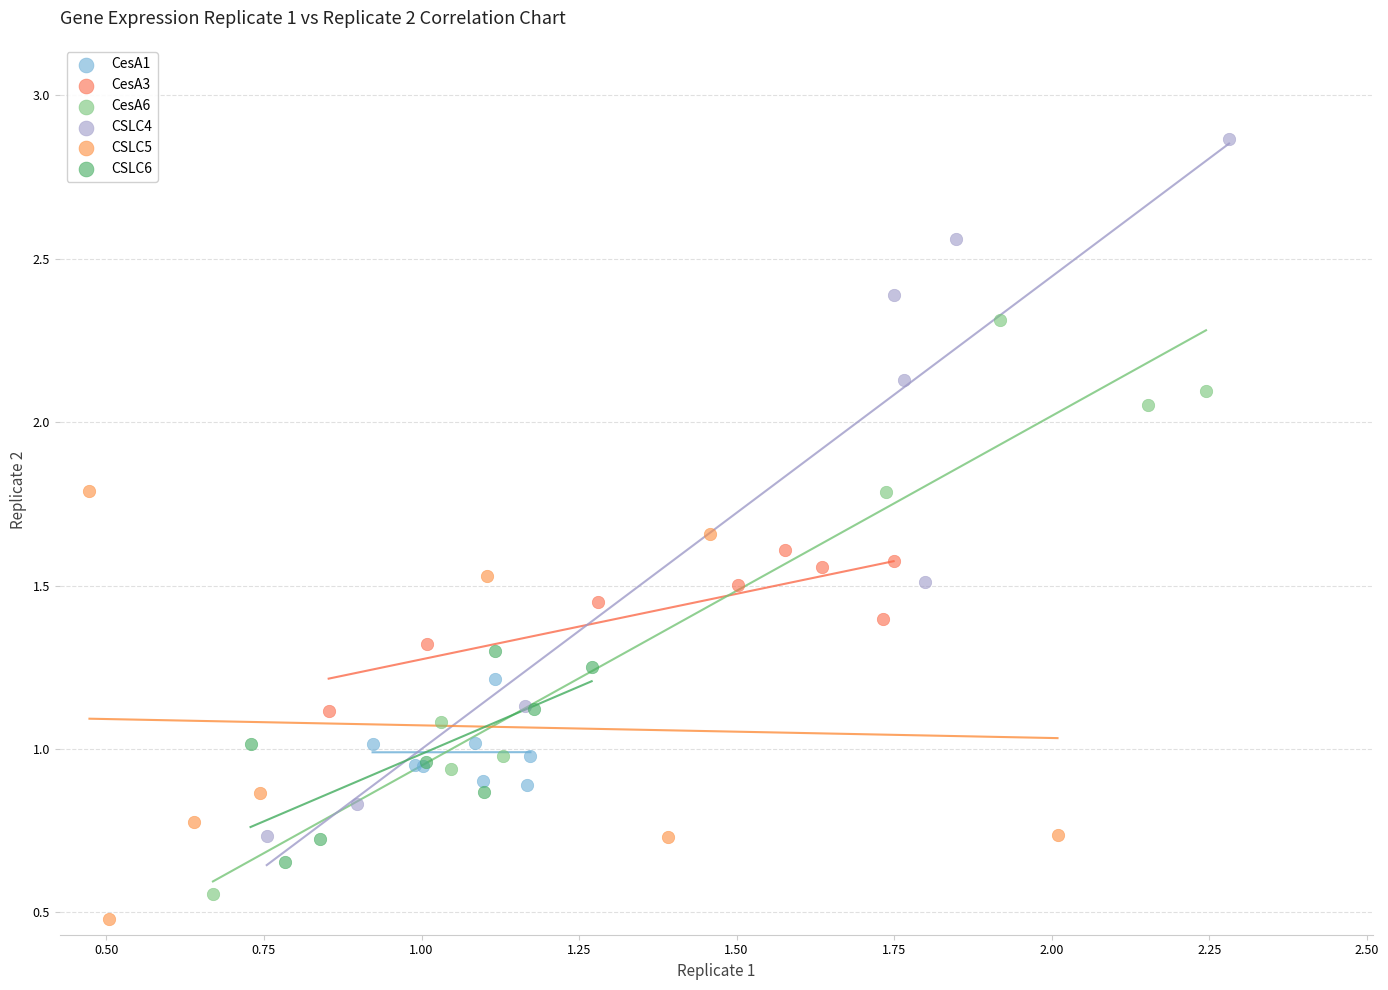

Which series contains the highest Y value?

CSLC4